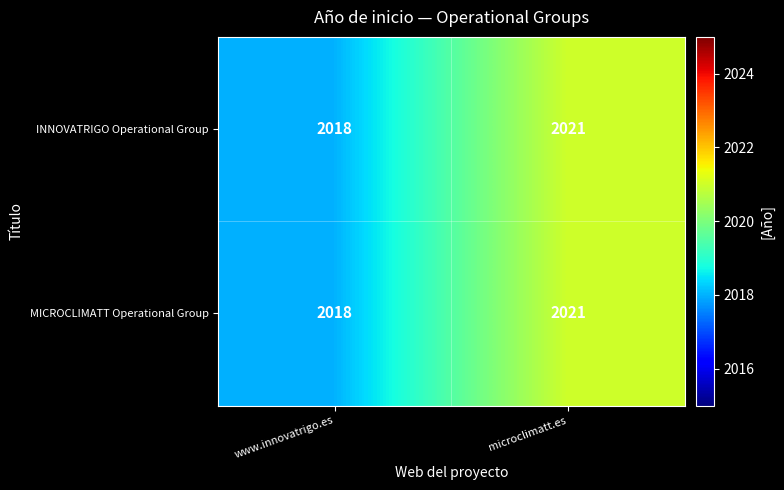

What is the maximum value shown in the chart?

2021